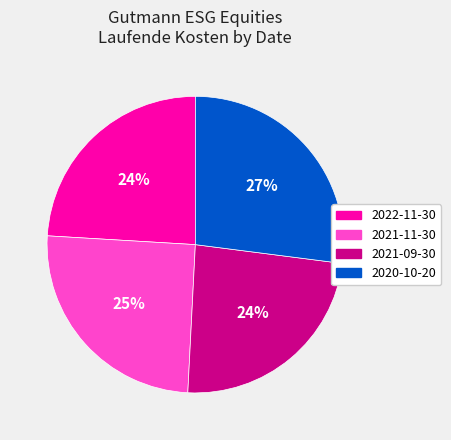

Is the sum of 2021-11-30 and 2022-11-30 greater than half?

No